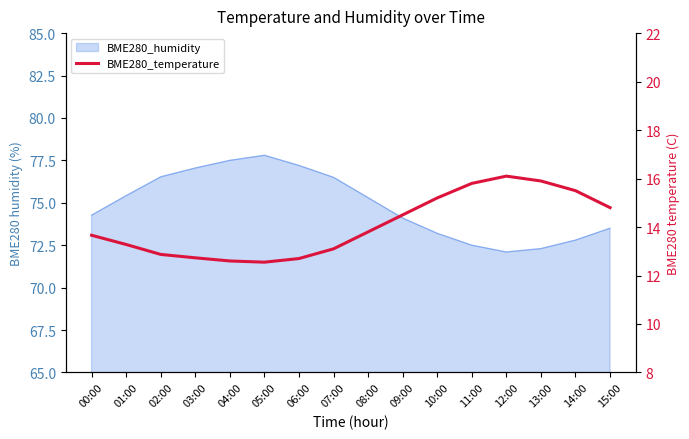

What is the minimum value shown in the chart?

12.6